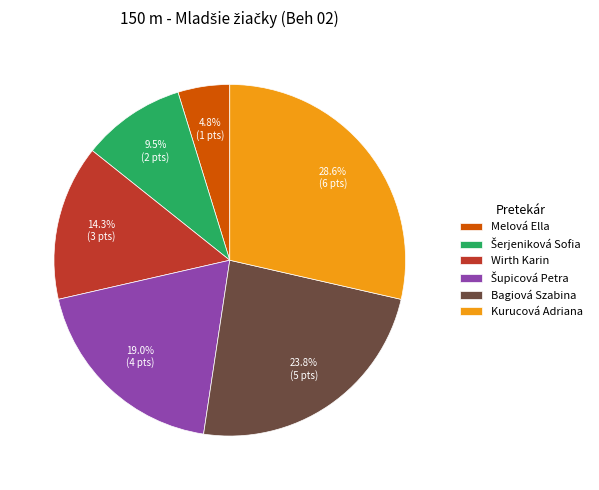

Does Wirth Karin represent more than half of the total?

No